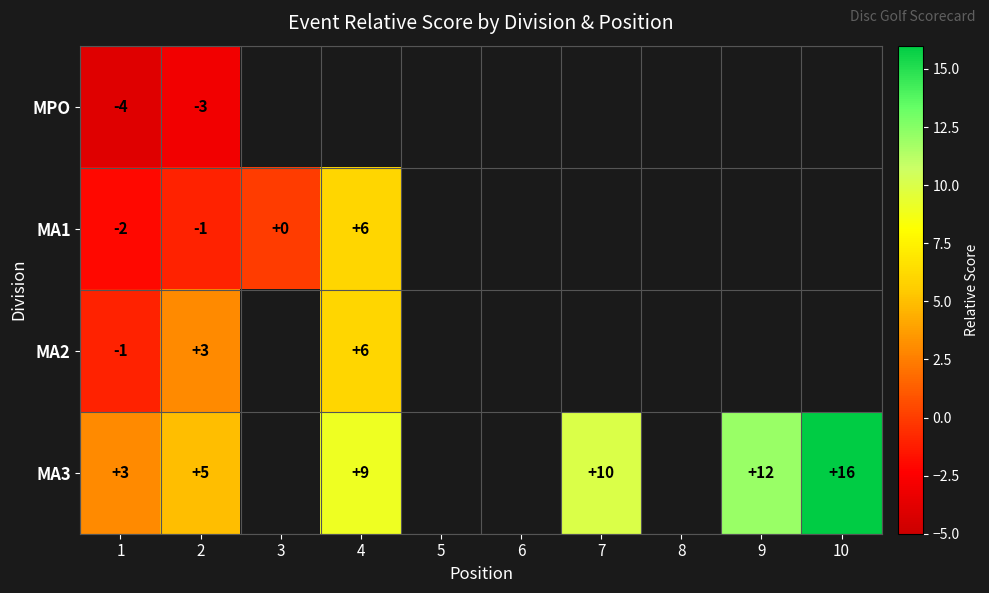

The value of MA2 at 4 is 3. True or false?

False